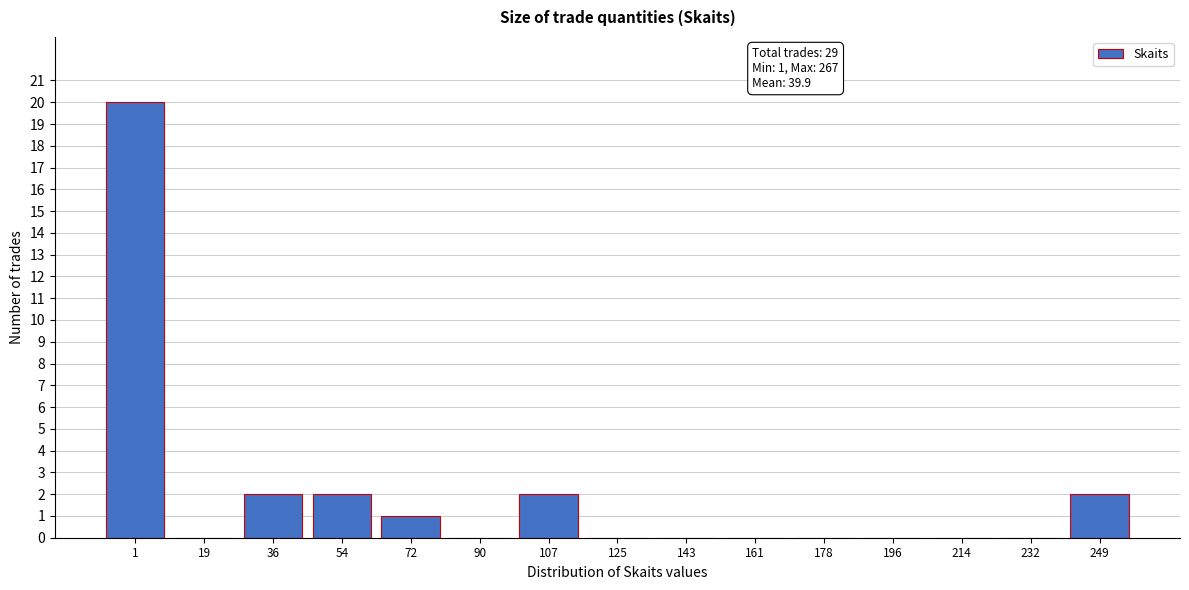

Reading right to left, what are all the values shown in this chart?

249=2	232=0	214=0	196=0	178=0	161=0	143=0	125=0	107=2	90=0	72=1	54=2	36=2	19=0	1=20